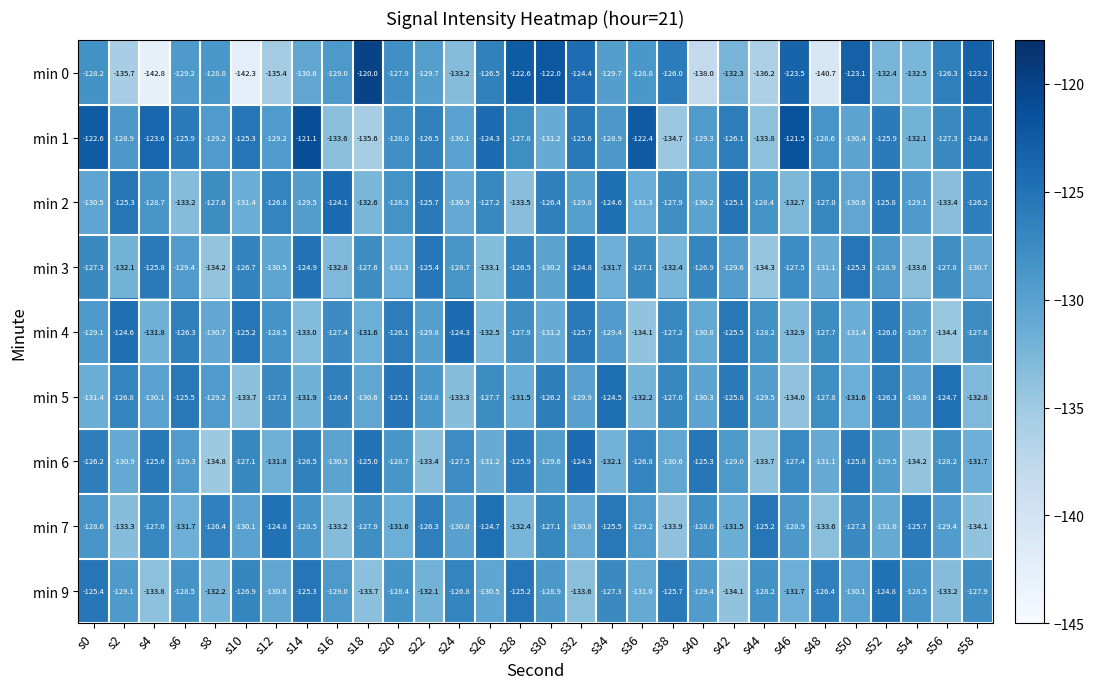

How many series are shown in this chart?

9